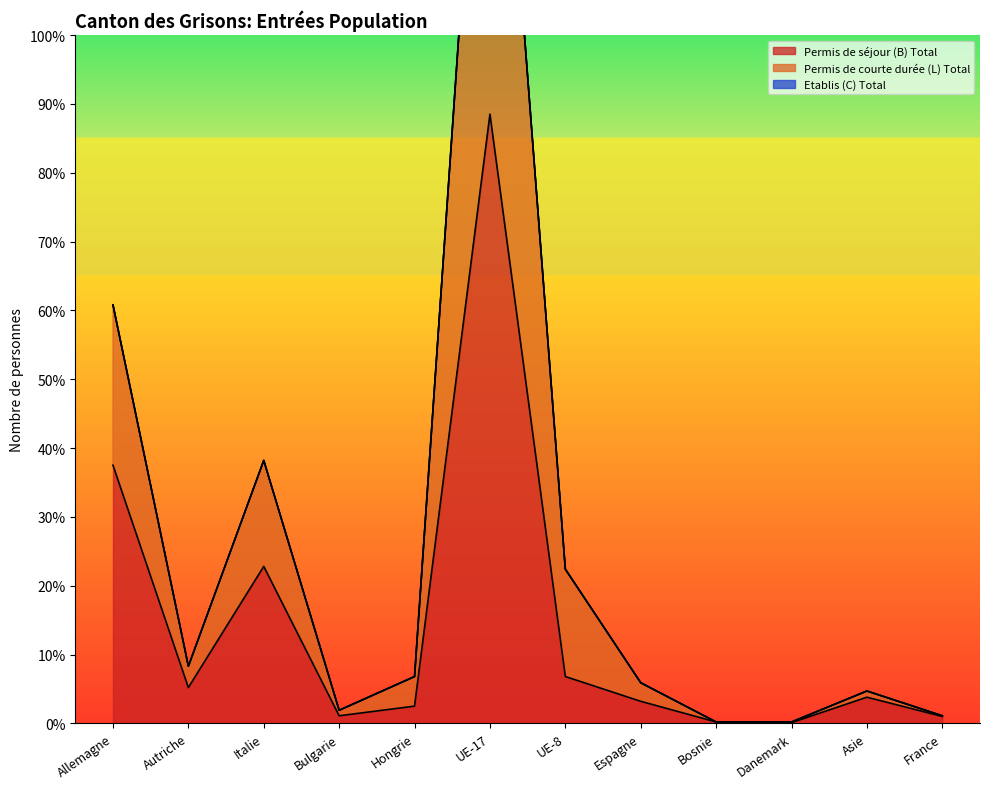

How many data points does each series have?

12